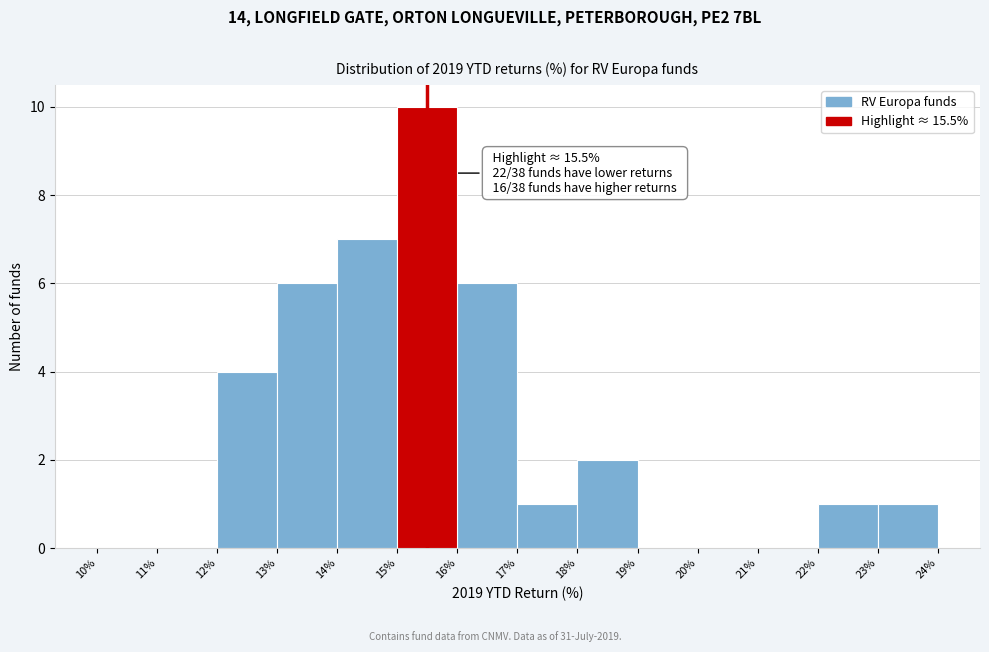

Which range on the x-axis has the tallest bar?

15% to 16%